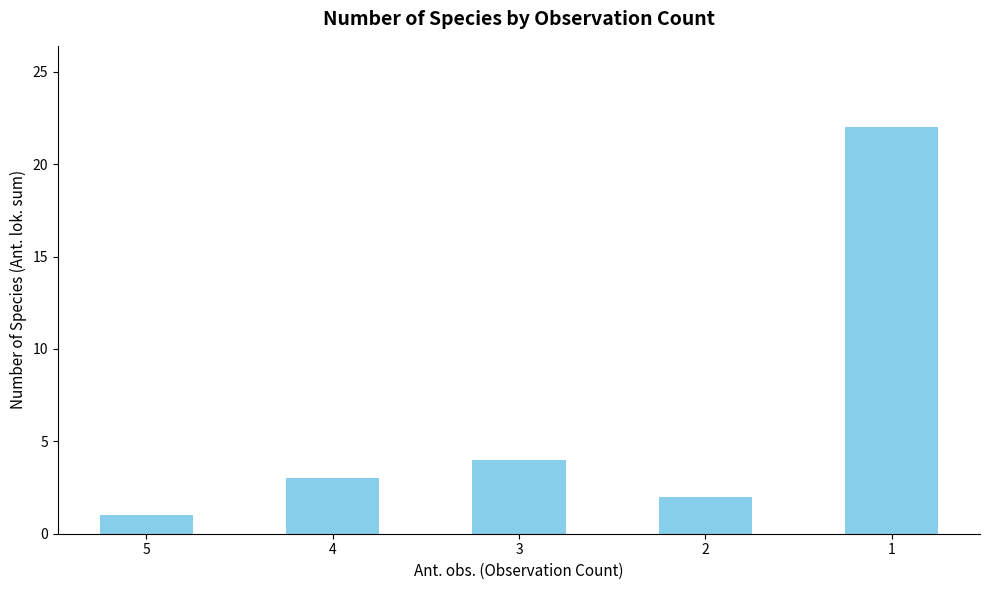

What is the minimum value shown in the chart?

1